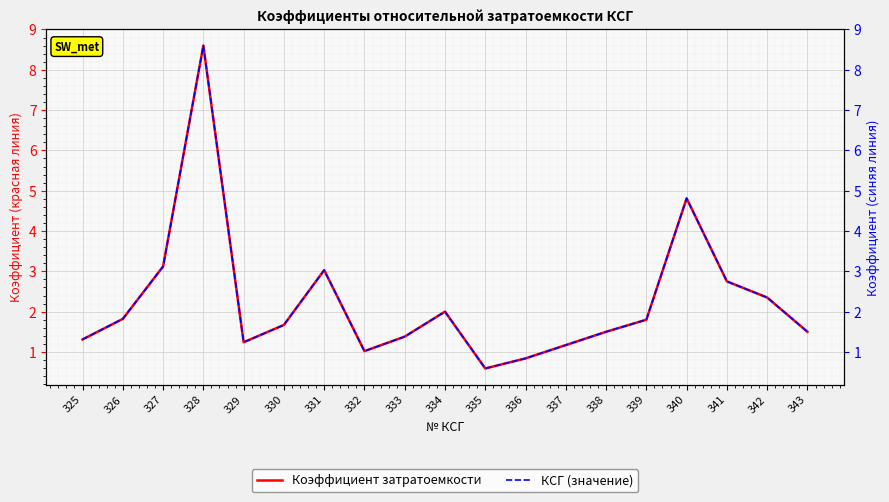

What is the sum of the Коэффициент затратоемкости values at 329 and 339?

3.0